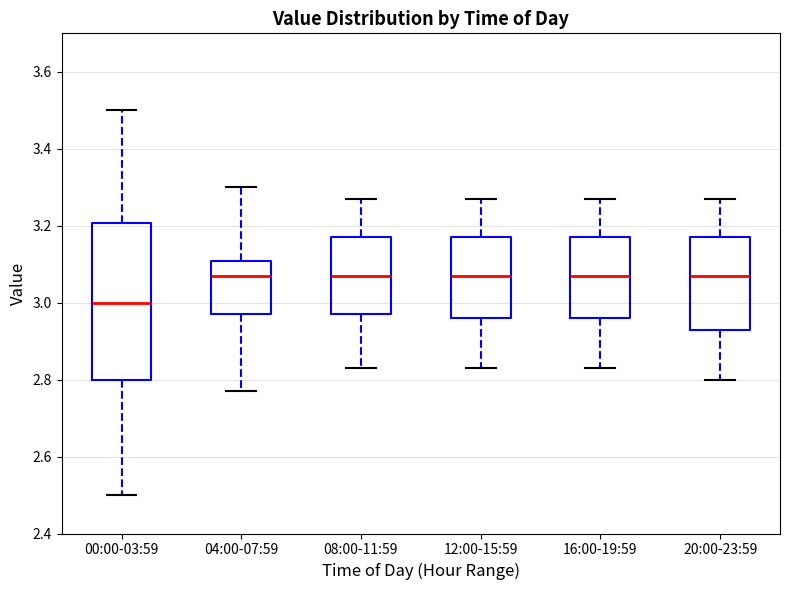

Reading left to right, transcribe this box plot: for each box, give where its median line is, the range the box spans, and where its two whiskers end, as read against the y-axis. The values are not printed on the chart, so give them approximately, as read against the axis.

00:00-03:59: median 3.00, box 2.80 to 3.20, whiskers 2.50 to 3.50
04:00-07:59: median 3.08, box 2.98 to 3.10, whiskers 2.78 to 3.30
08:00-11:59: median 3.08, box 2.98 to 3.18, whiskers 2.84 to 3.28
12:00-15:59: median 3.08, box 2.96 to 3.18, whiskers 2.84 to 3.28
16:00-19:59: median 3.08, box 2.96 to 3.18, whiskers 2.84 to 3.28
20:00-23:59: median 3.08, box 2.94 to 3.18, whiskers 2.80 to 3.28